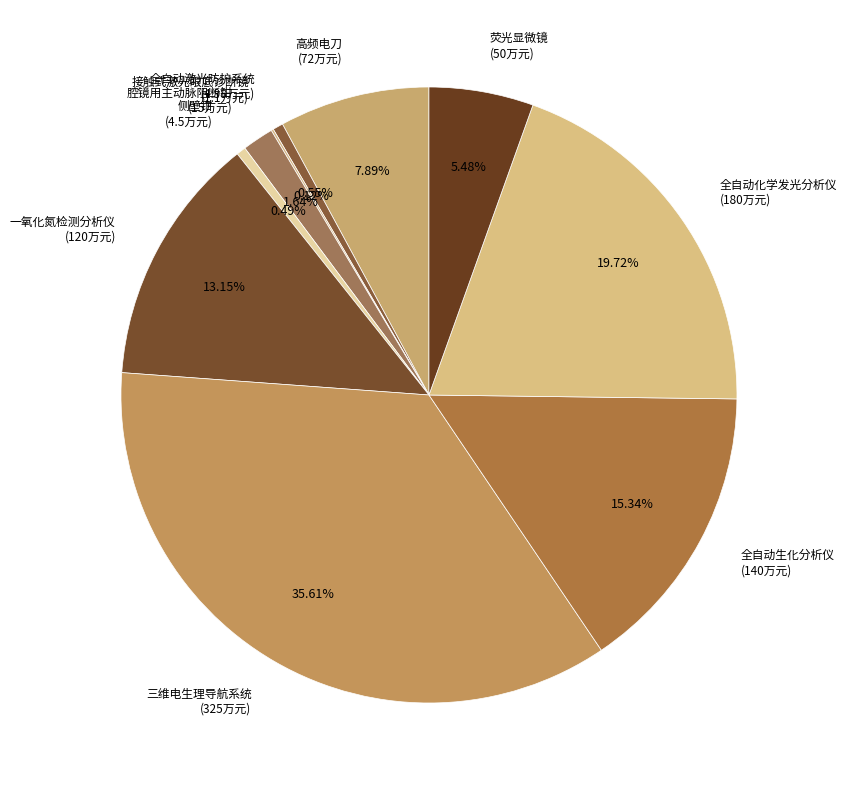

Which has a higher value, 腔镜用主动脉阻断钳 (15万元) or 荧光显微镜 (50万元)?

荧光显微镜 (50万元)